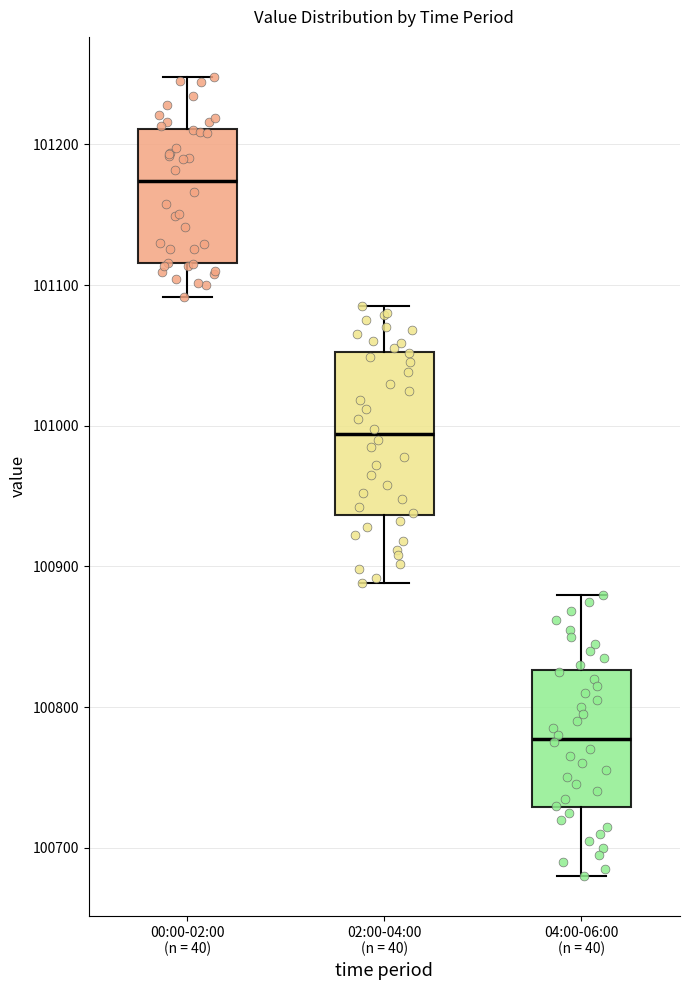

Reading left to right, transcribe this box plot: for each box, give where its median line is, the range the box spans, and where its two whiskers end, as read against the y-axis. The values are not printed on the chart, so give them approximately, as read against the axis.

00:00-02:00 (n = 40): median 101170, box 101120 to 101210, whiskers 101090 to 101250
02:00-04:00 (n = 40): median 100990, box 100940 to 101050, whiskers 100890 to 101090
04:00-06:00 (n = 40): median 100780, box 100730 to 100830, whiskers 100680 to 100880